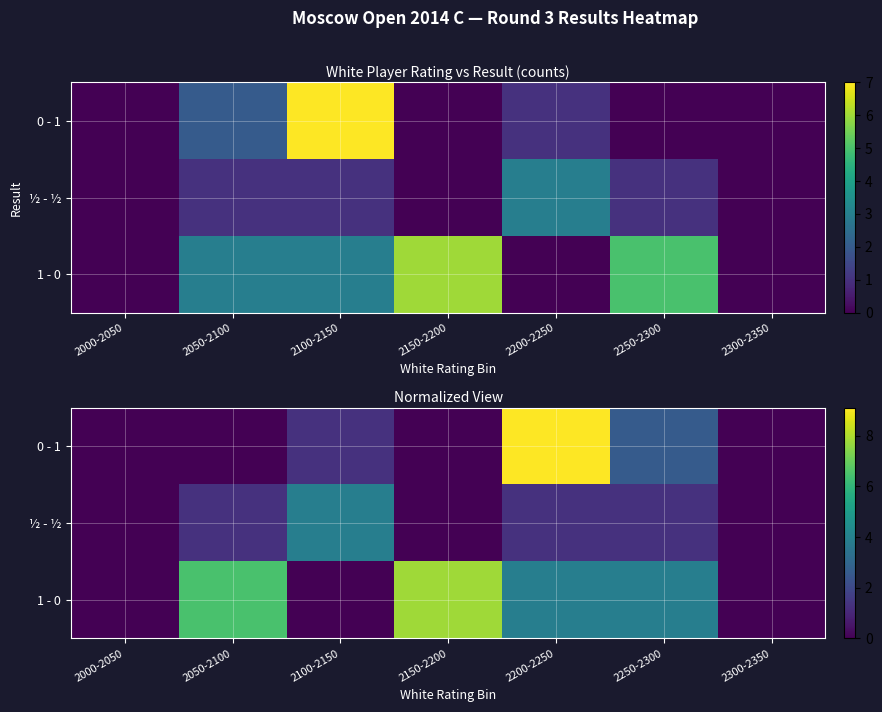

The 1 - 0 series shows 3.9 at 2200-2250. True or false?

True